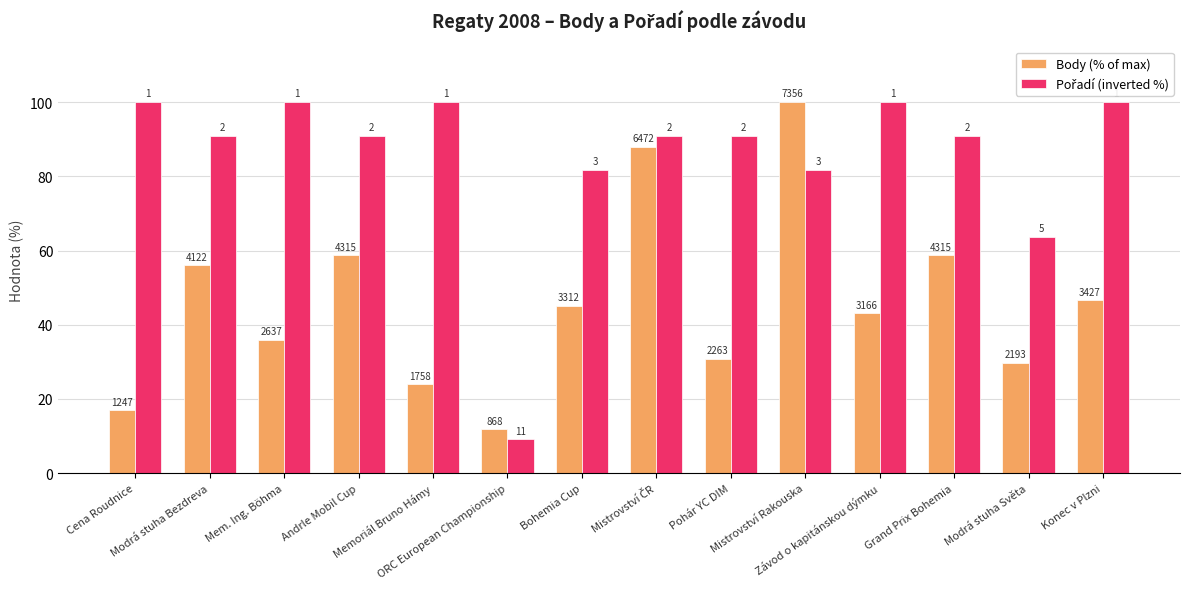

Are the bars horizontal?

No